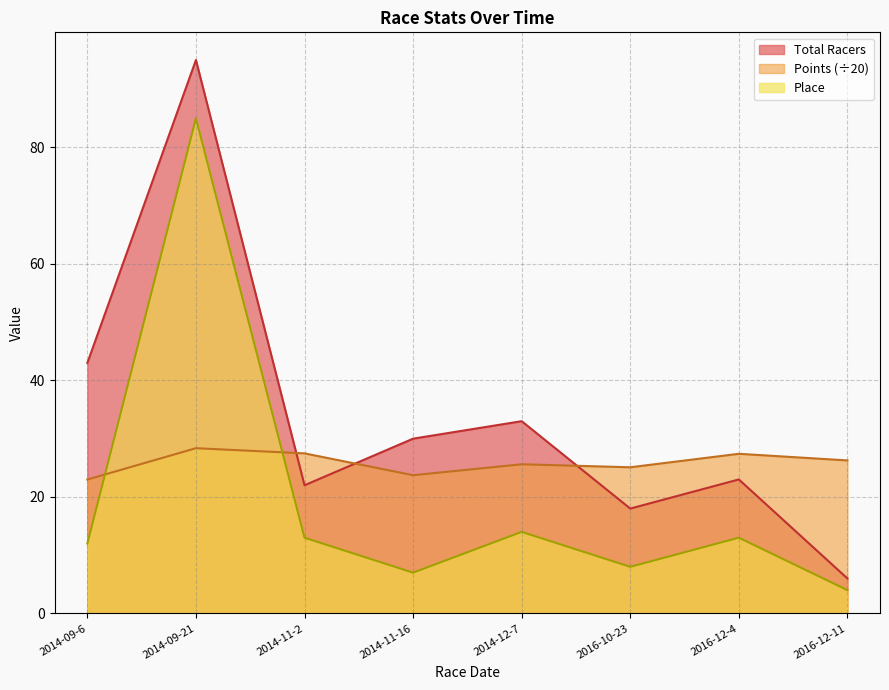

After their last crossing, which series has the higher values: Total Racers or Points?

Points